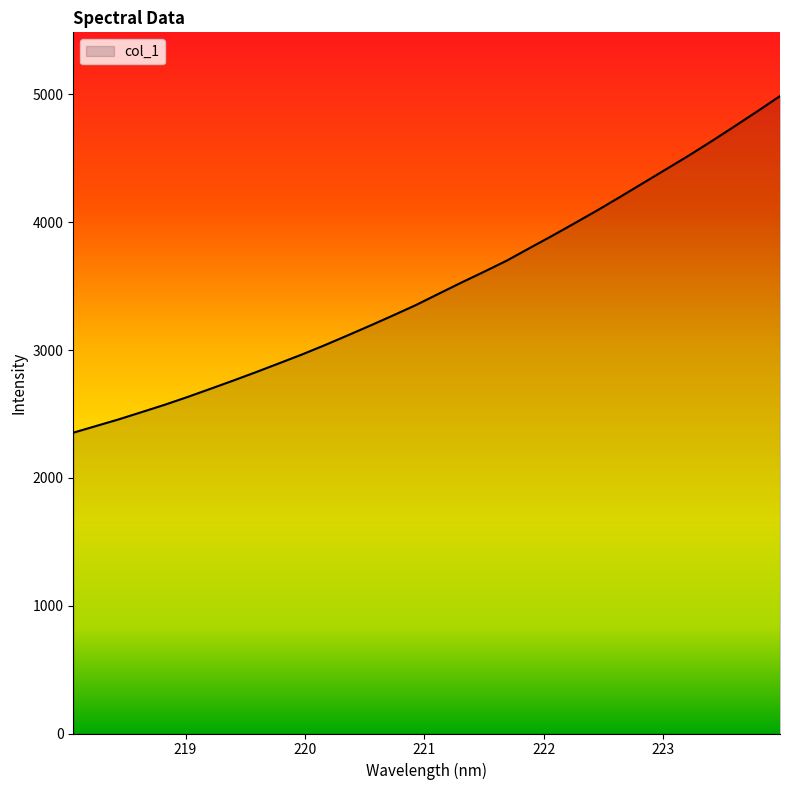

What is the sum of all values?

111792.4